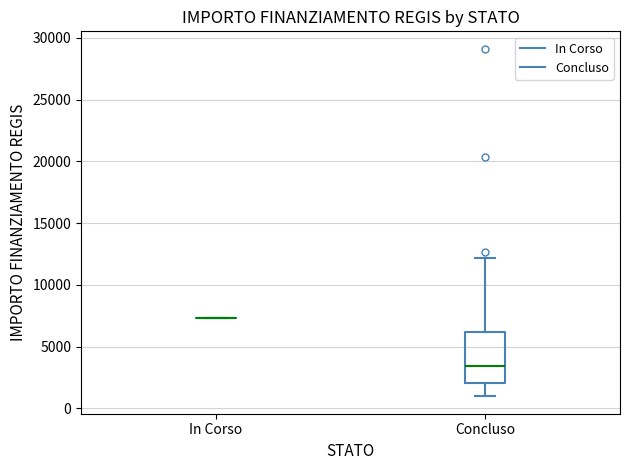

Where is the upper edge of the box for Concluso on the y-axis? The values are not printed on the chart, so give them approximately, as read against the axis.

6000